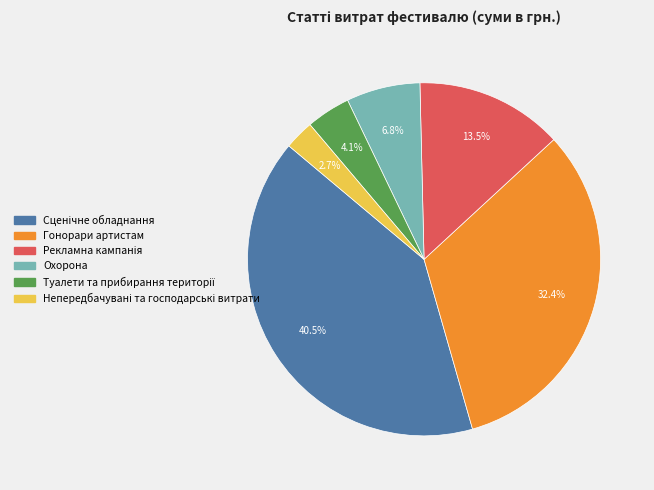

How many segments does this pie chart have?

6